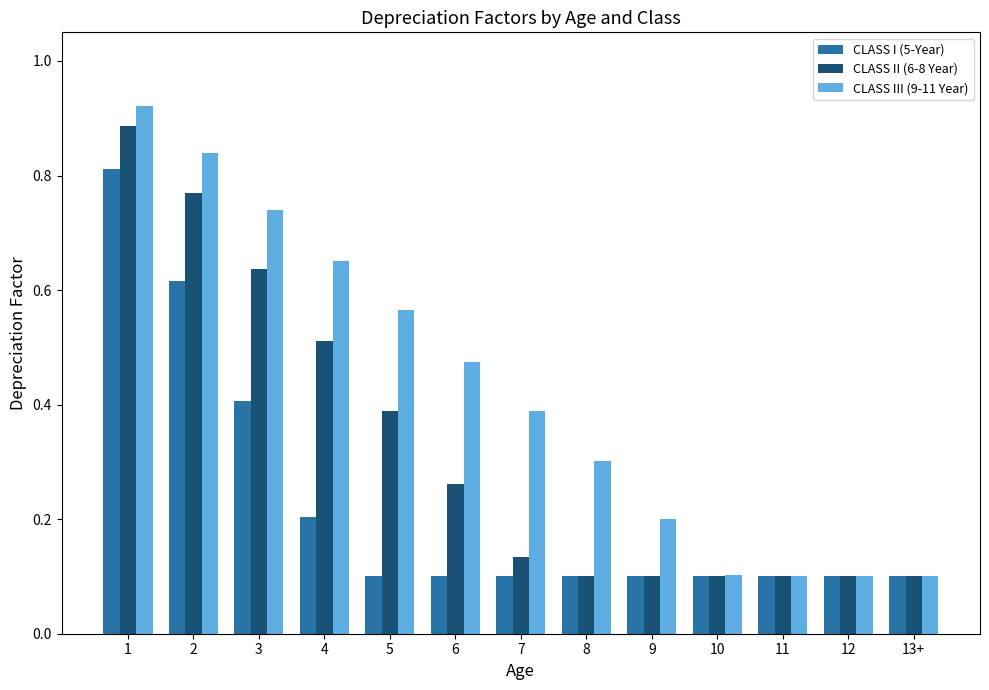

What is the sum of all CLASS III (9-11 Year) values?

5.5